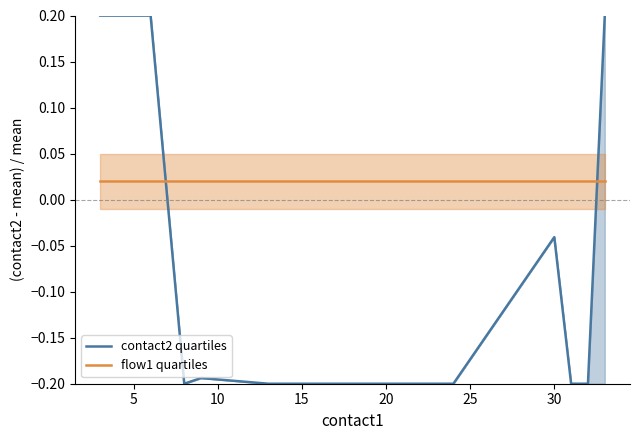

What is the minimum value shown in the chart?

-0.2